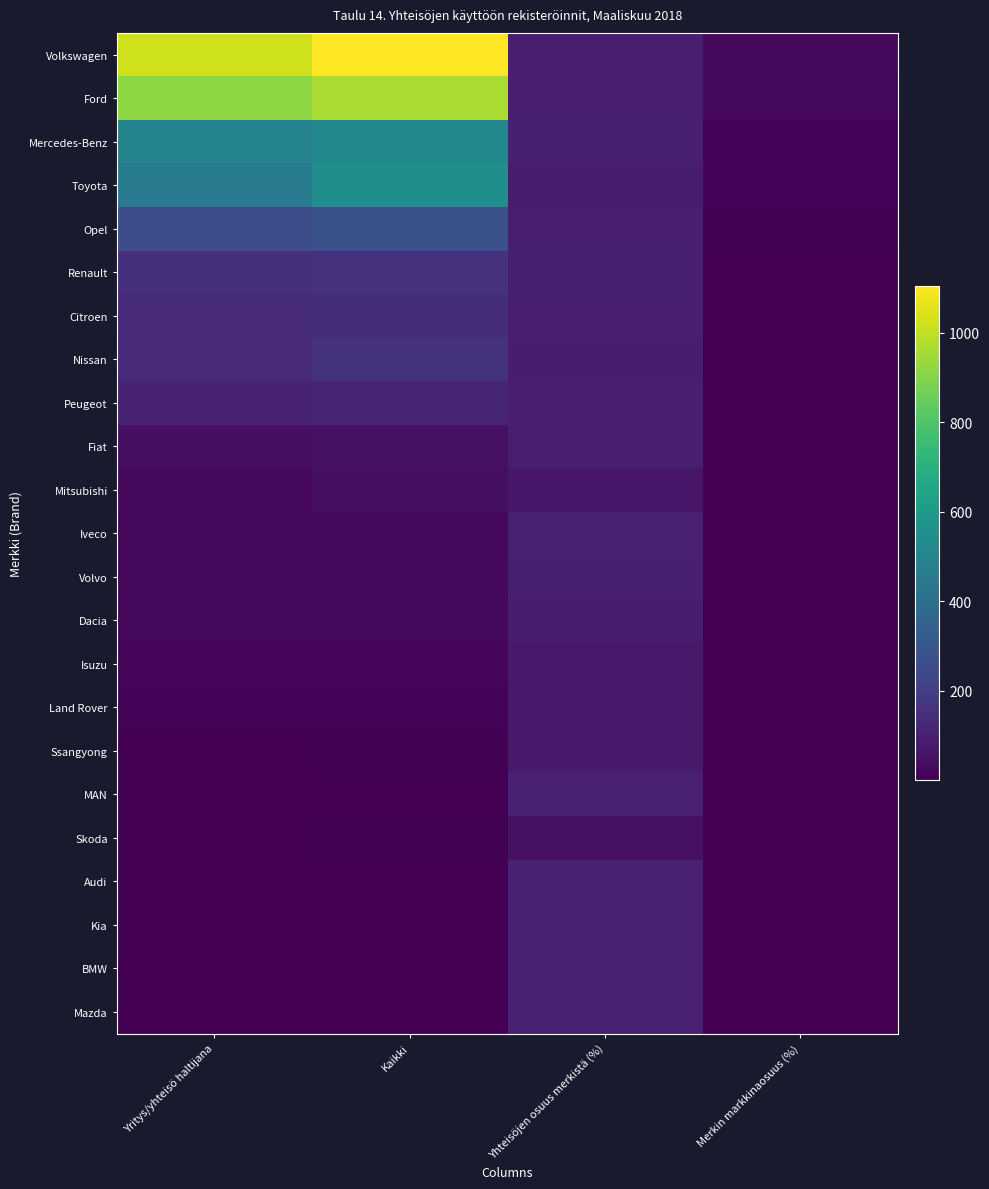

List the series in order of their peak value, highest first.

Volkswagen, Ford, Toyota, Mercedes-Benz, Opel, Nissan, Renault, Citroen, Peugeot, Iveco, MAN, Audi, Kia, BMW, Mazda, Volvo, Fiat, Dacia, Land Rover, Ssangyong, Isuzu, Mitsubishi, Skoda